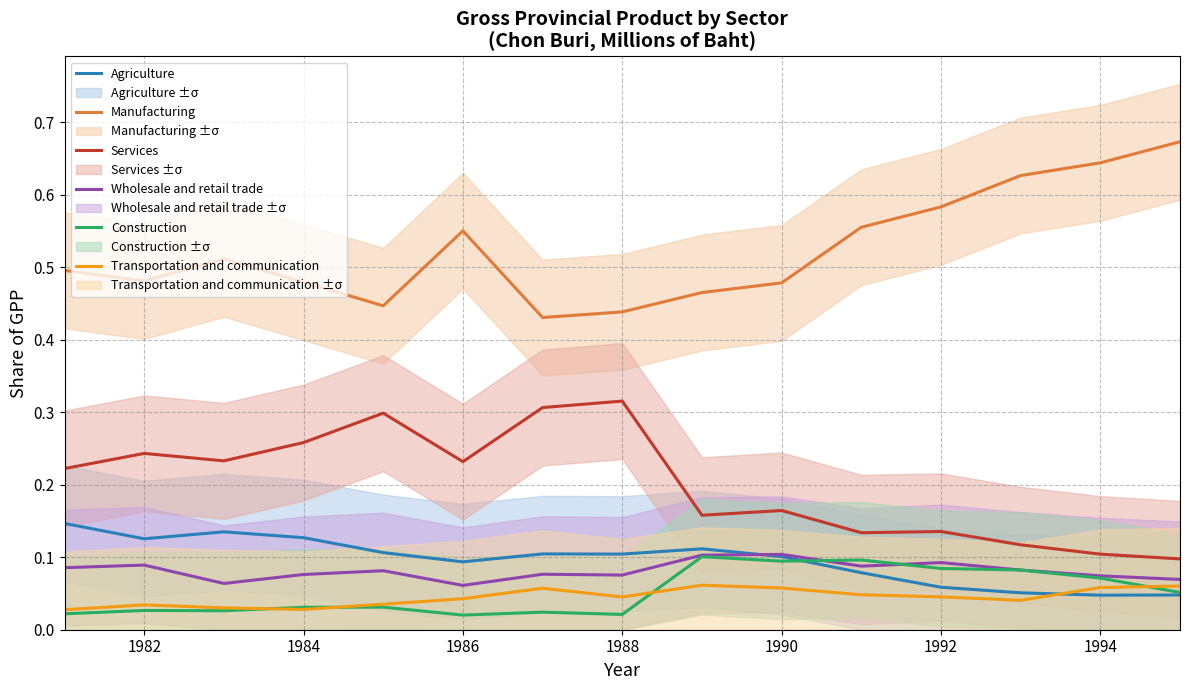

True or false: Services and Transportation and communication intersect in this chart.

False